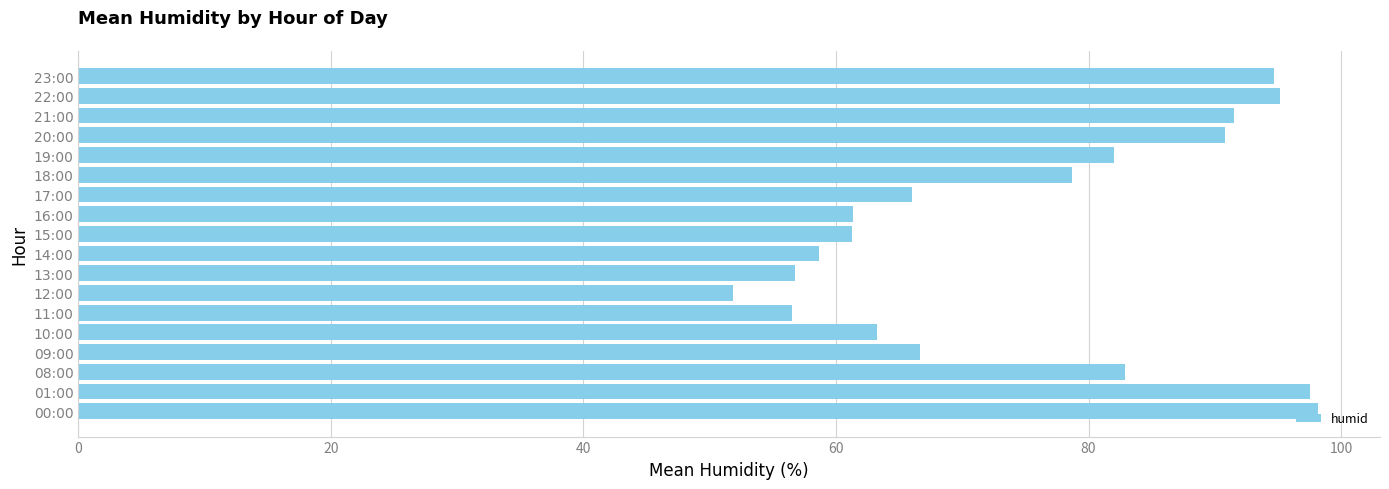

What is the change in value from 08:00 to 17:00?

-16.9